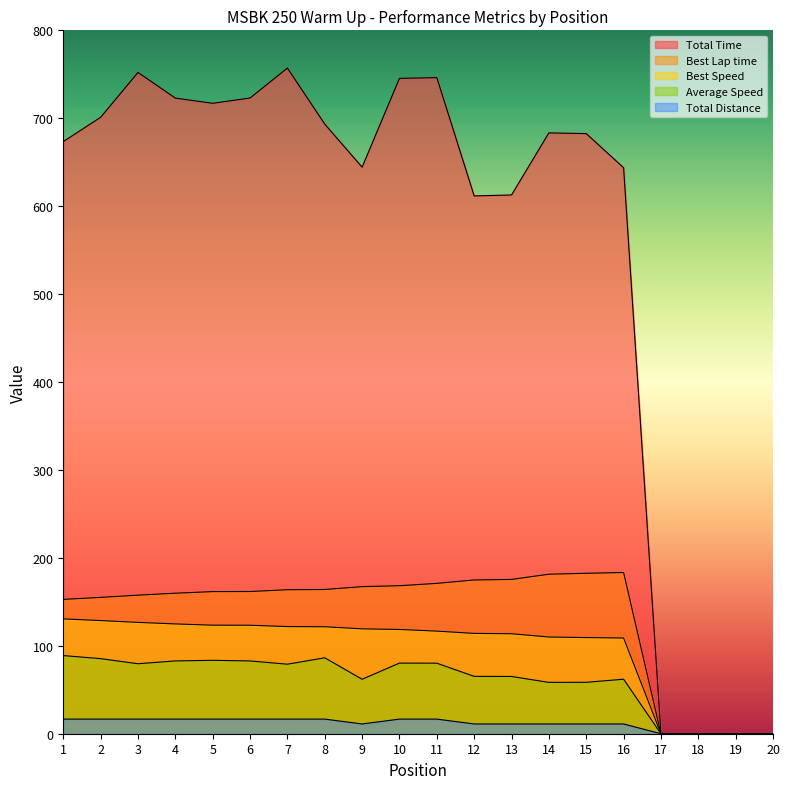

How many positive values does the Best Speed series have?

16